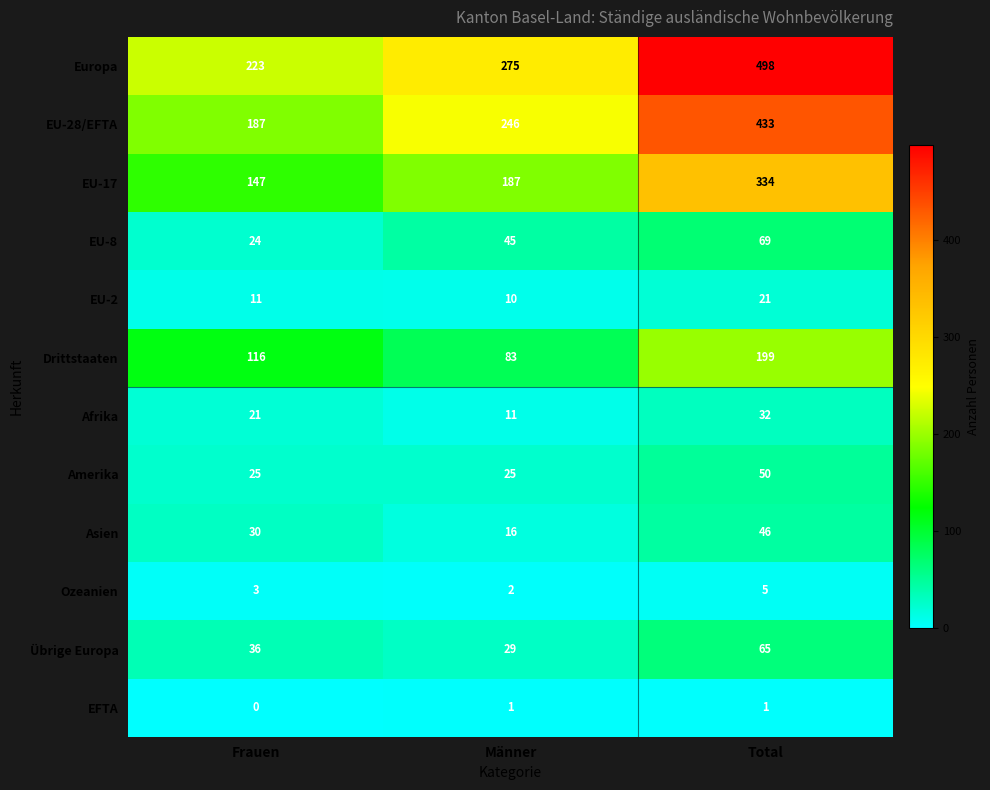

How many Europa values are between 223 and 498?

3